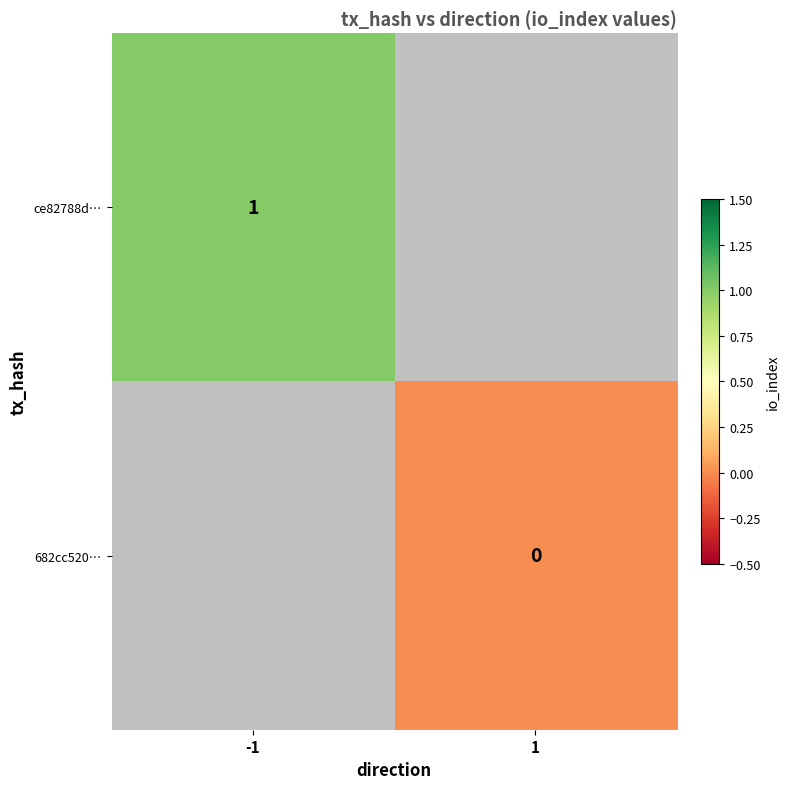

What is the greatest value displayed?

1.0